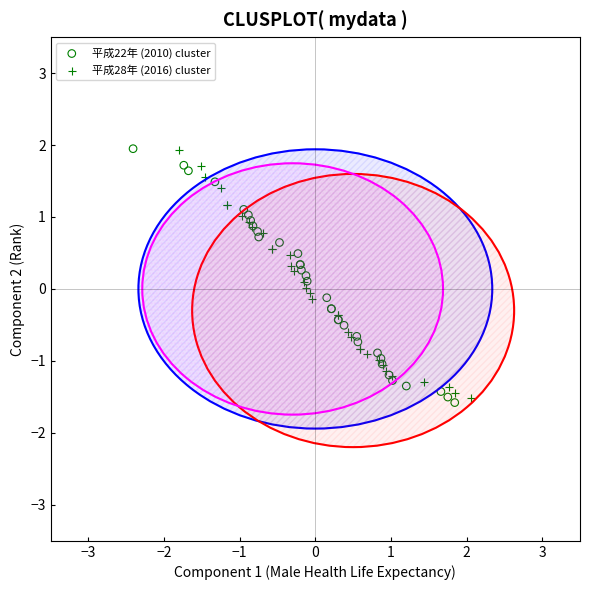

Which series reaches the minimum Y coordinate?

平成22年 (2010) cluster